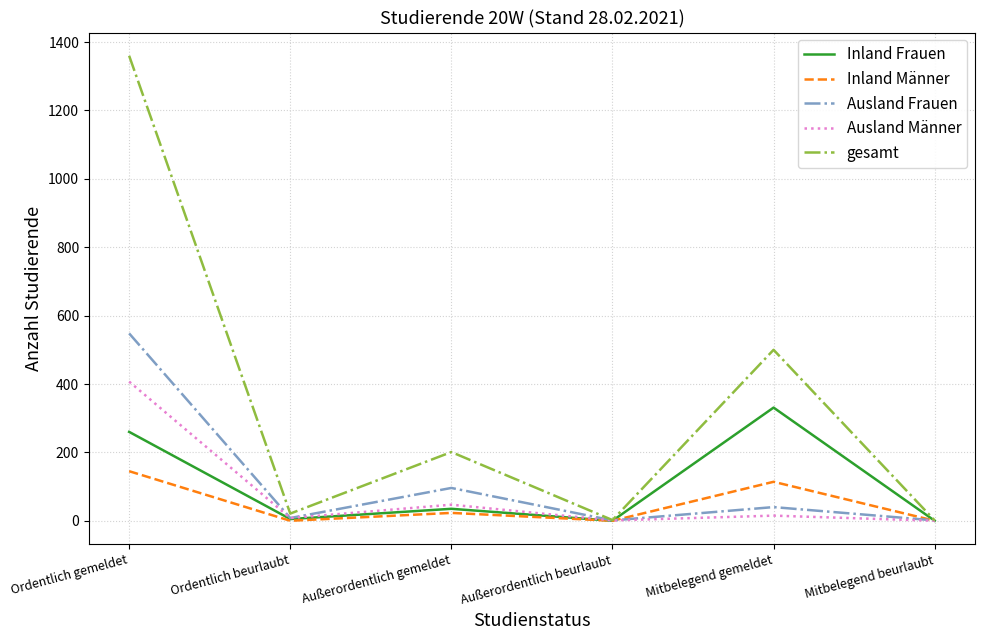

Which series has the widest spread of values?

gesamt